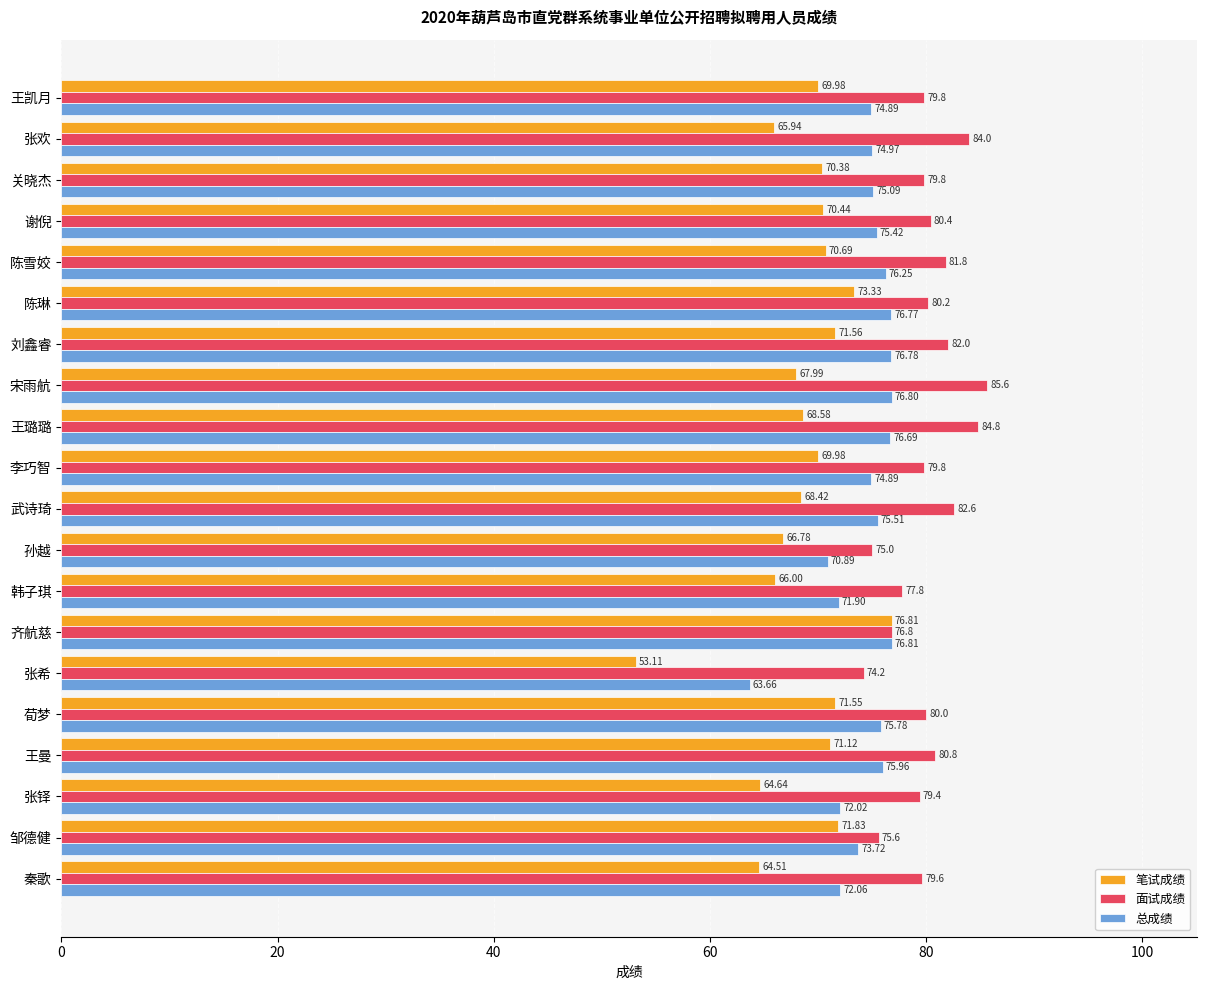

What is the total value across all series at 王凯月?

224.7